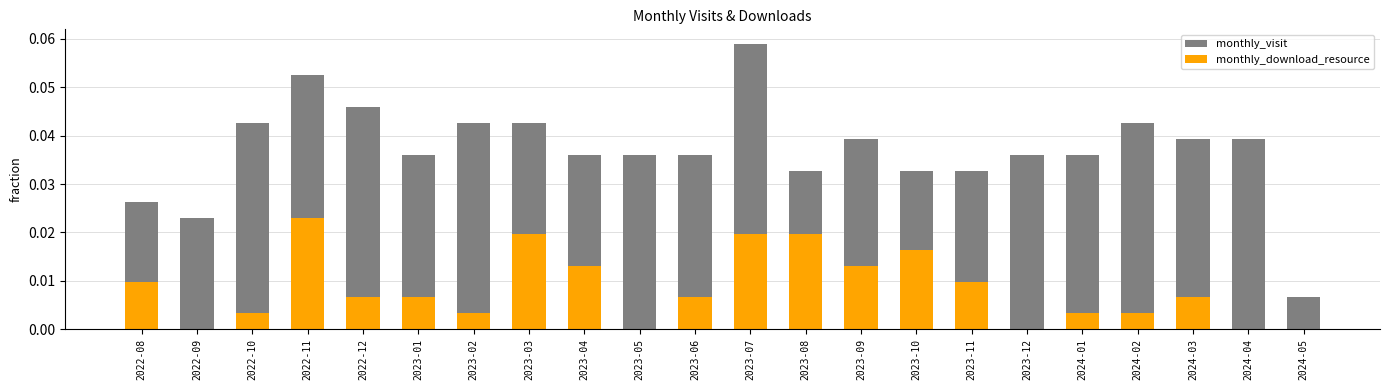

Between 2023-05 and 2024-04, which series saw the biggest shift?

monthly_visit